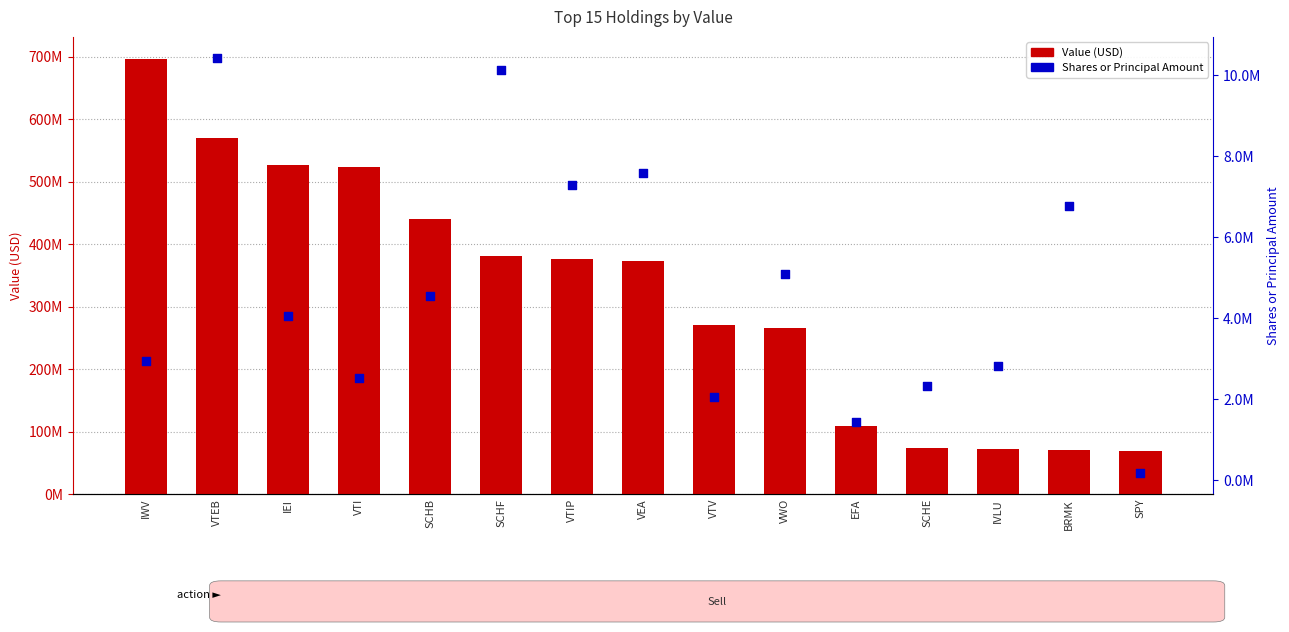

What are all the series names shown in the legend?

Value (USD), Shares or Principal Amount